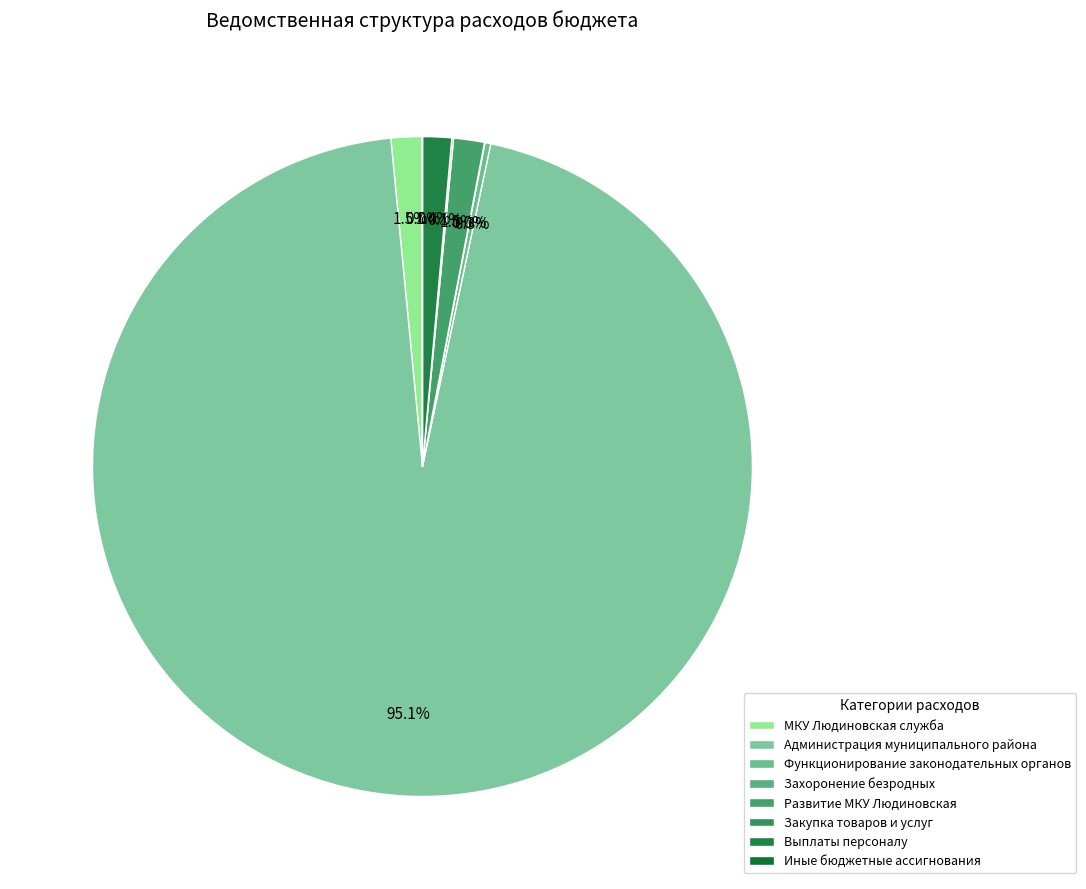

What is the change in value from МКУ Людиновская служба to Администрация муниципального района?

+611749340.8